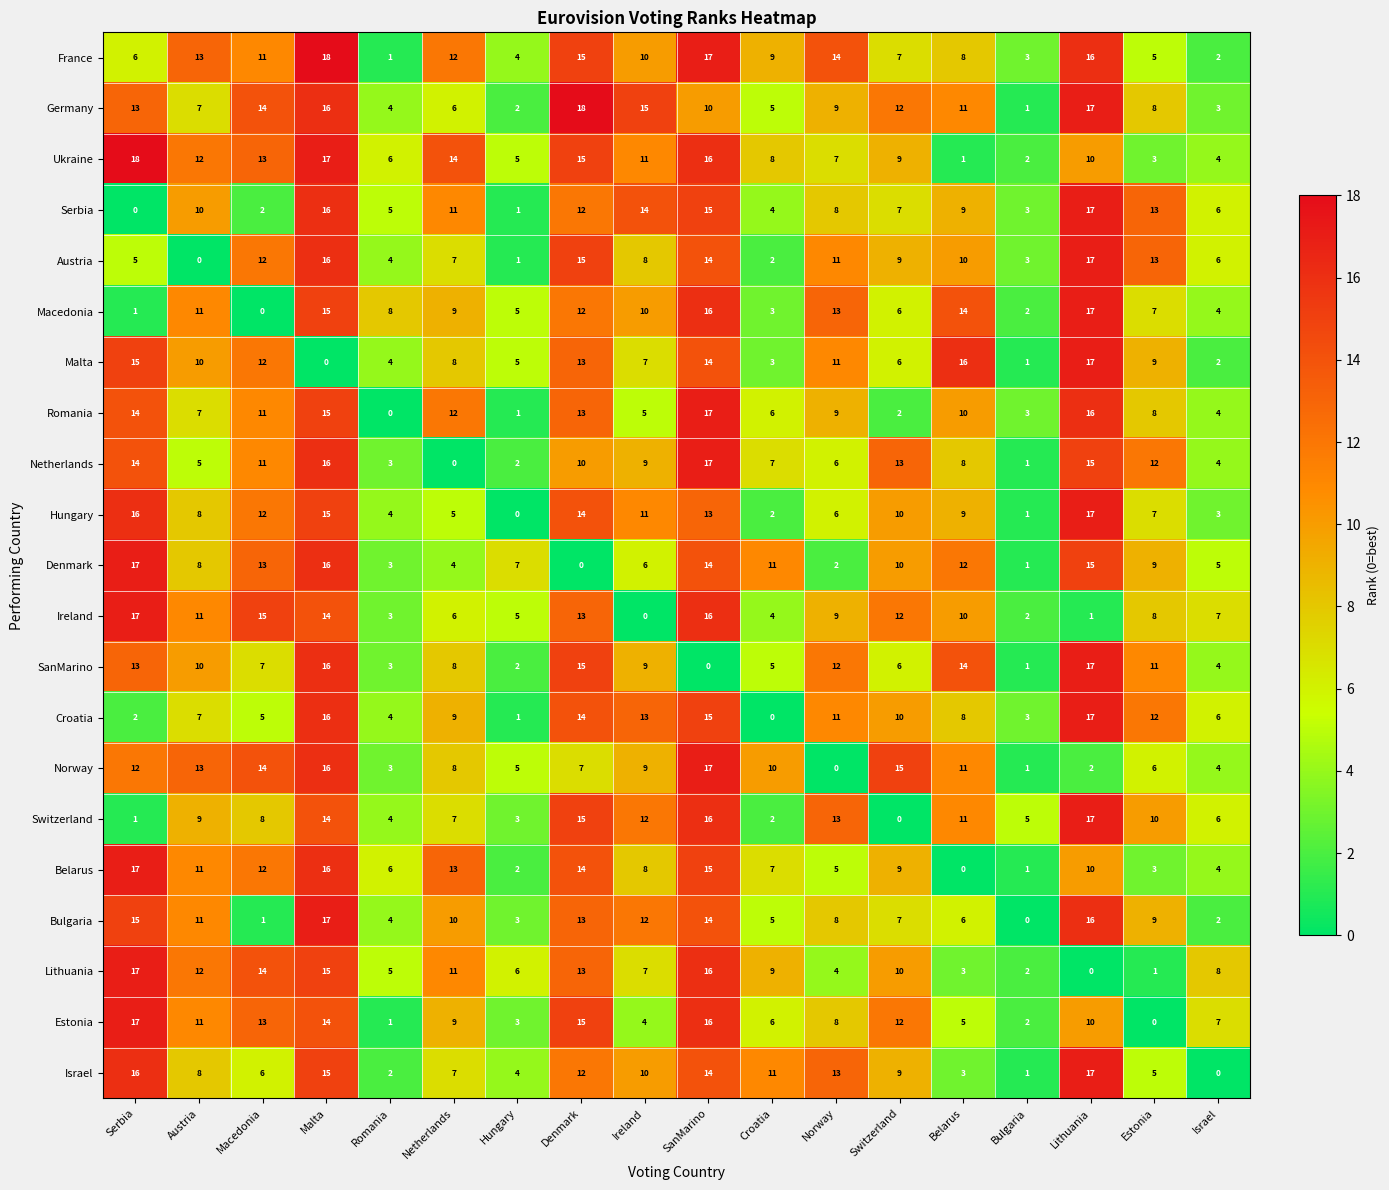

Rank the categories by Bulgaria value from lowest to highest.

Bulgaria, Macedonia, Israel, Hungary, Romania, Croatia, Belarus, Switzerland, Norway, Estonia, Netherlands, Austria, Ireland, Denmark, SanMarino, Serbia, Lithuania, Malta